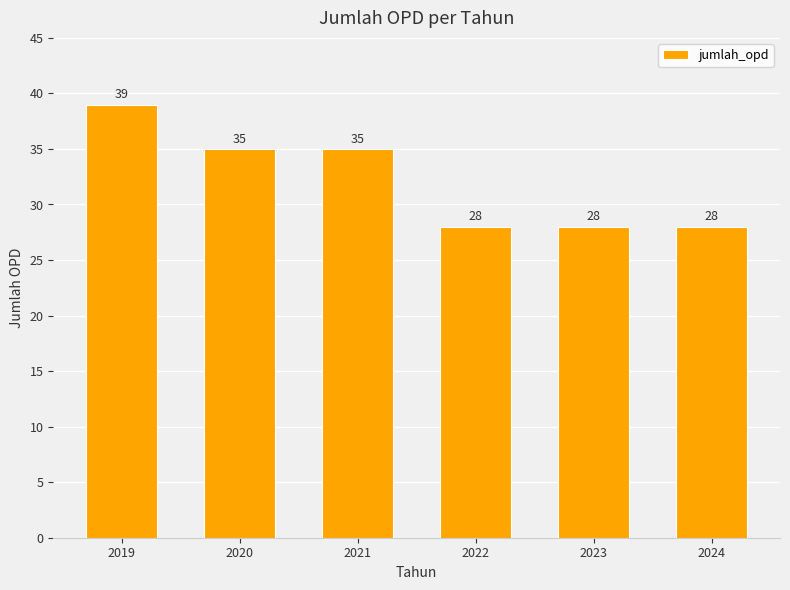

What is the difference between the values at 2020 and 2023?

7